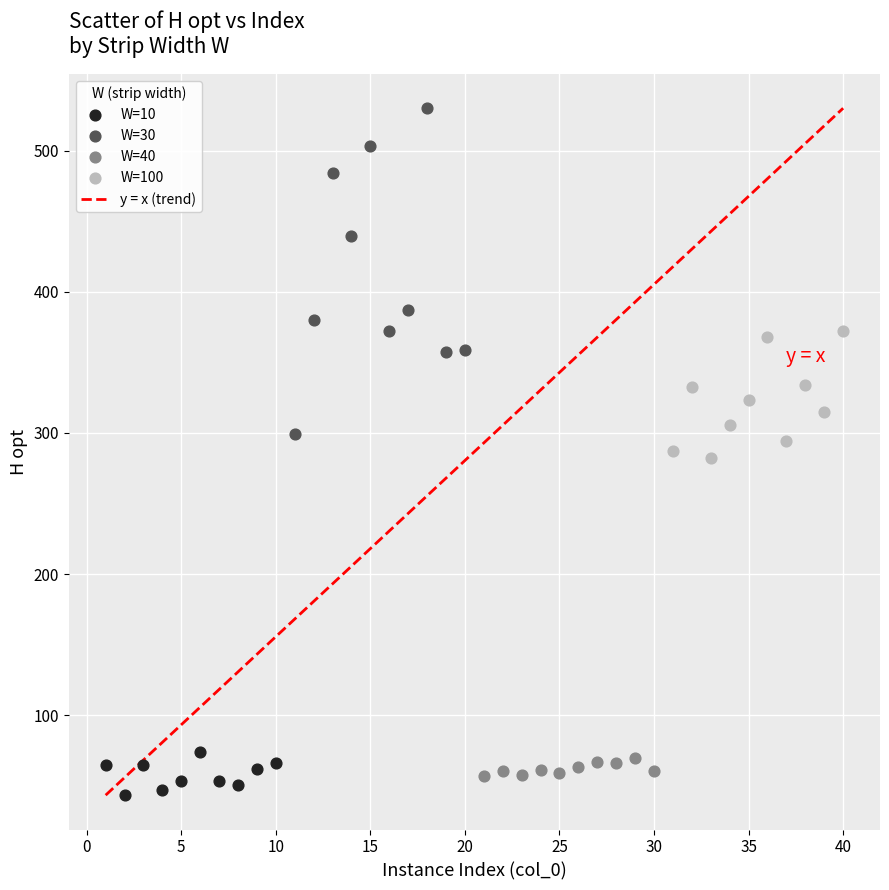

Which series contains the highest Y value?

W=30